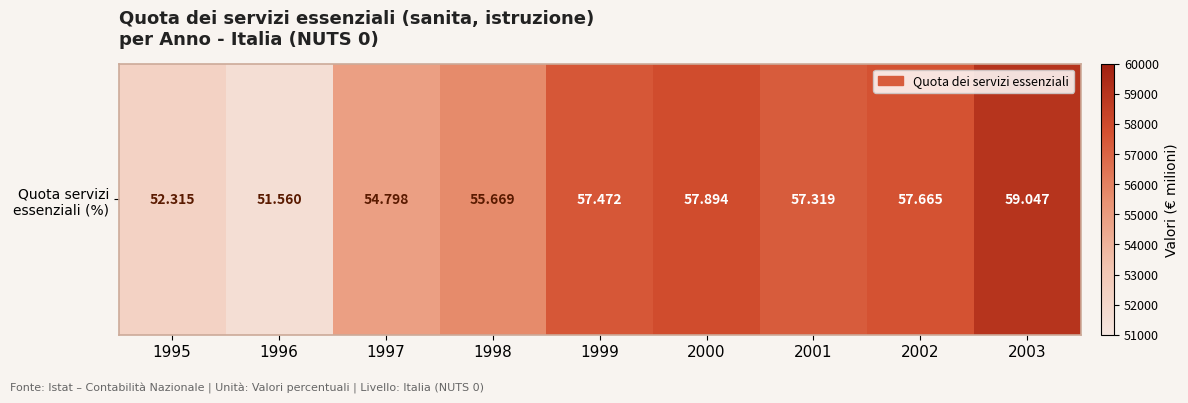

How many values are below 57319?

4